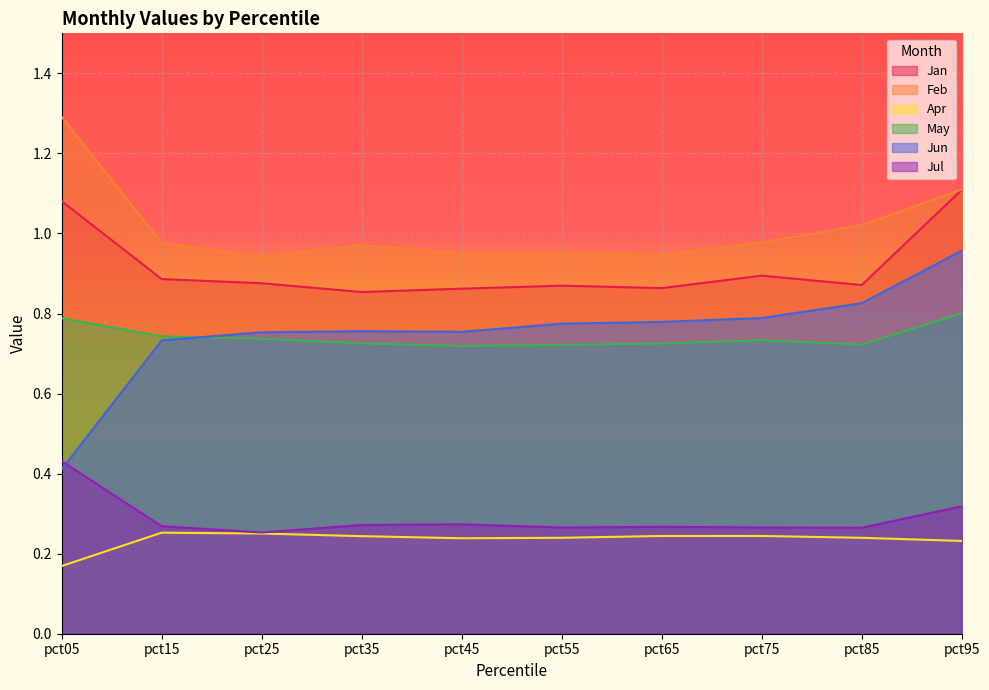

How many lines are shown in the chart?

6